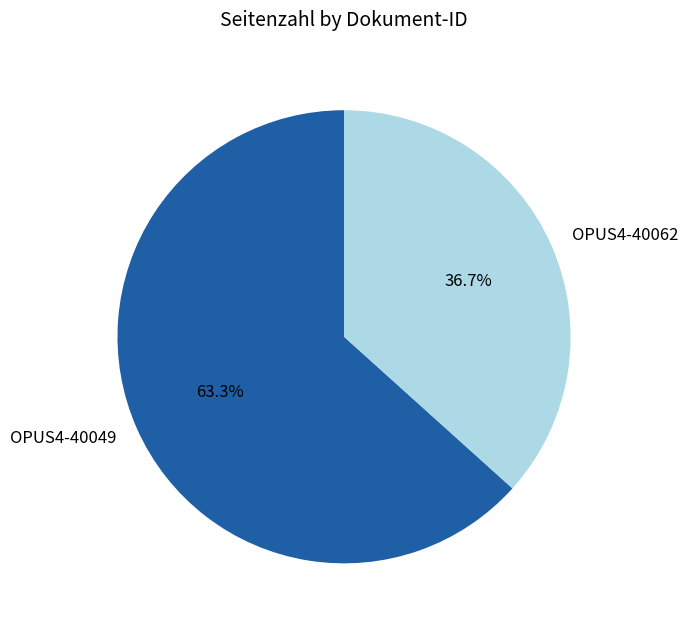

Approximately how many times larger is the value at OPUS4-40049 compared to OPUS4-40062?

1.7